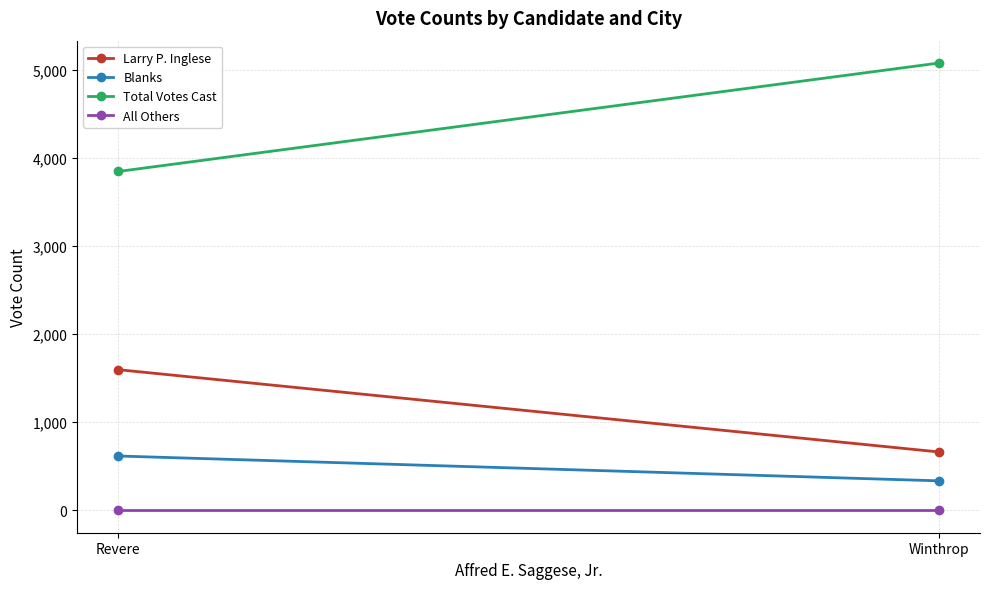

Between Revere and Winthrop, which series saw the biggest shift?

Total Votes Cast